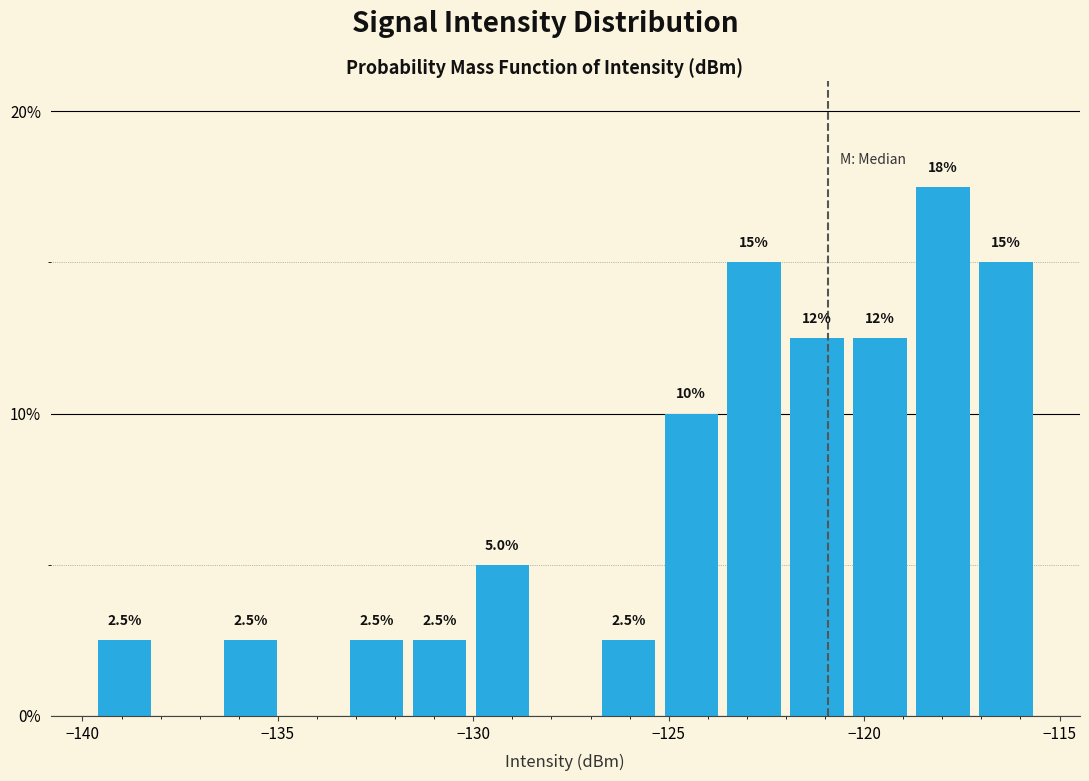

Read against the x-axis, roughly where is the centre of the tallest bar?

-118.0